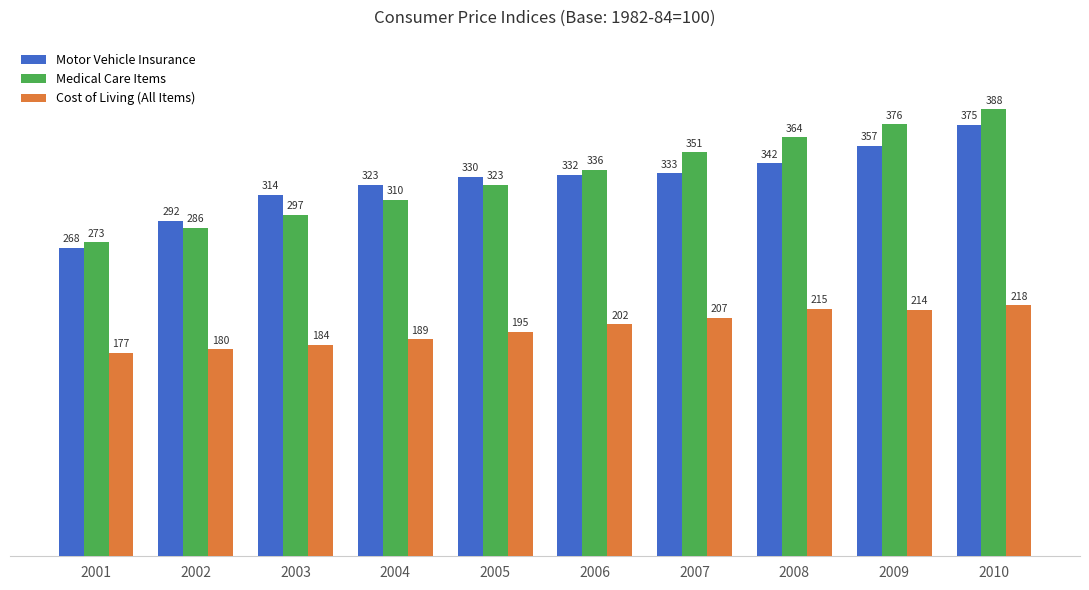

At which label does Medical Care Items first exceed 336?

2006